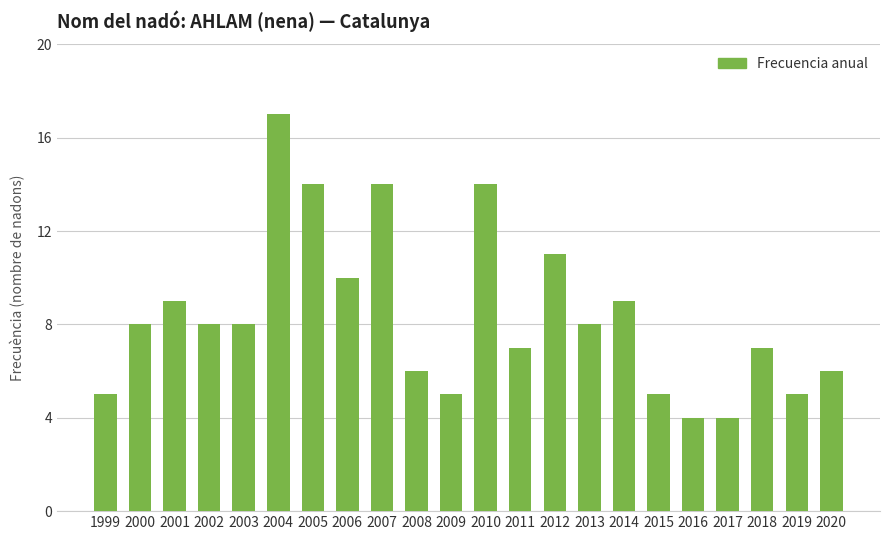

Reading left to right, what are all the values shown in this chart?

5	8	9	8	8	17	14	10	14	6	5	14	7	11	8	9	5	4	4	7	5	6